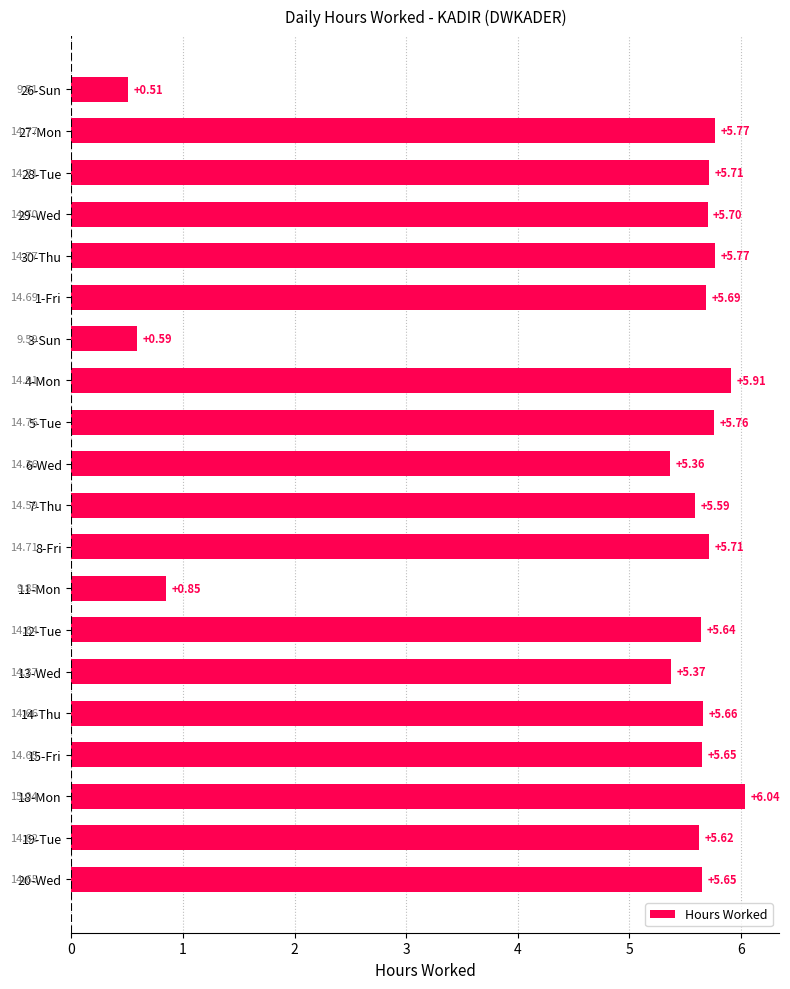

Which has a higher value, 28-Tue or 29-Wed?

28-Tue